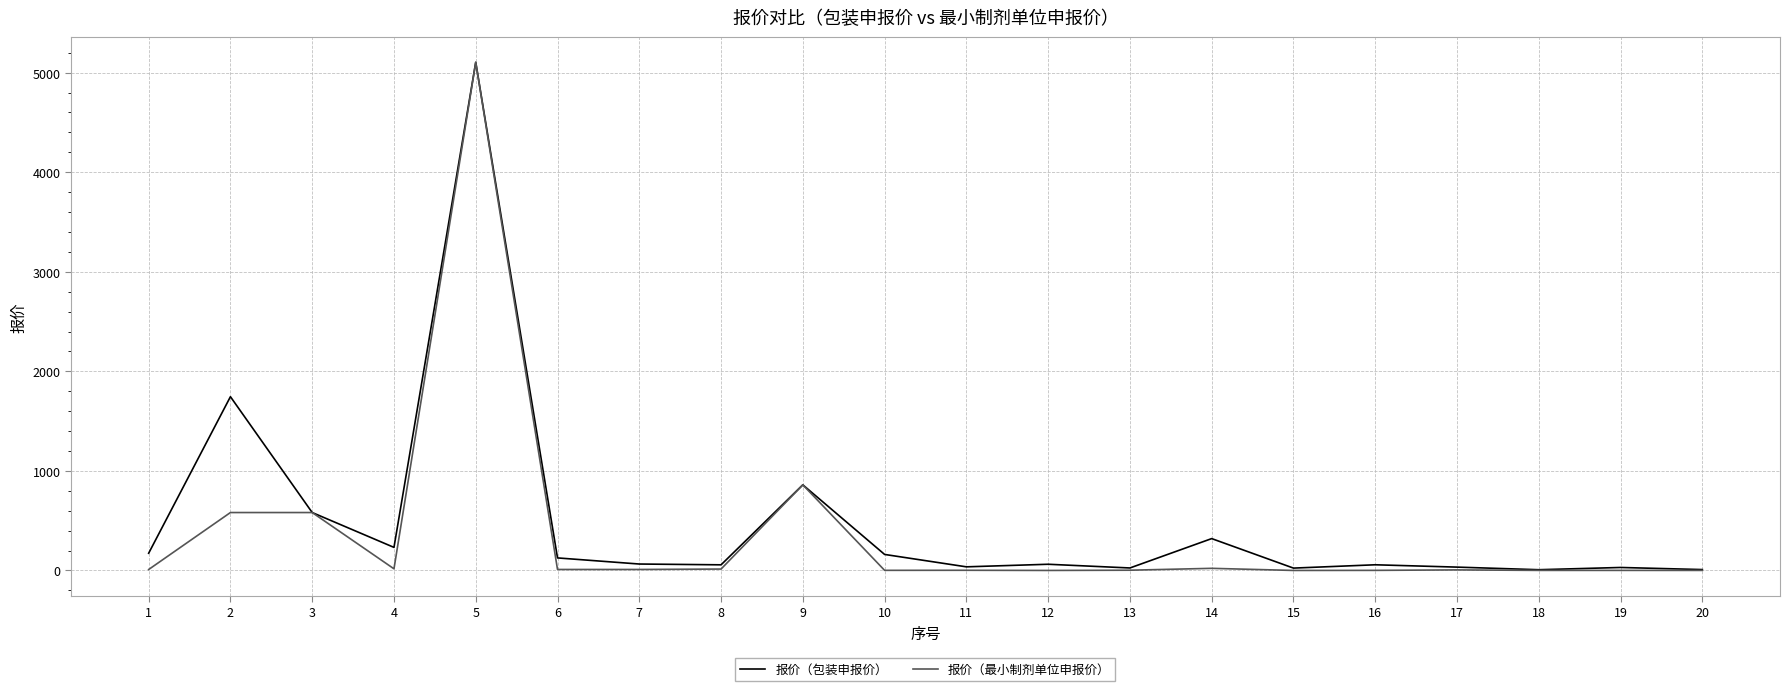

What is the total value across all series at 15?

23.8